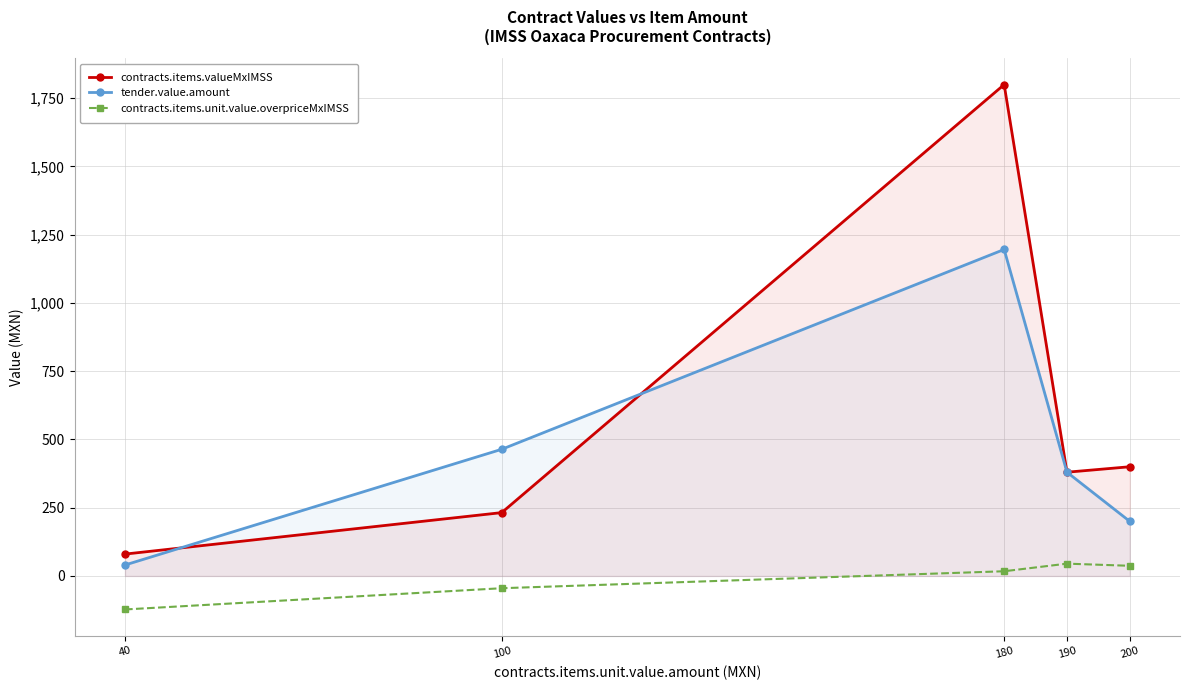

Is it true that tender.value.amount equals 1196.0 at 180?

True